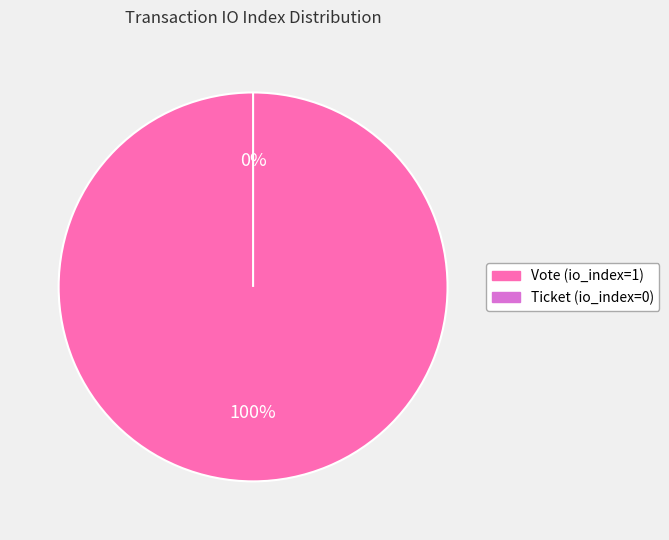

Count the number of slices in the pie.

2